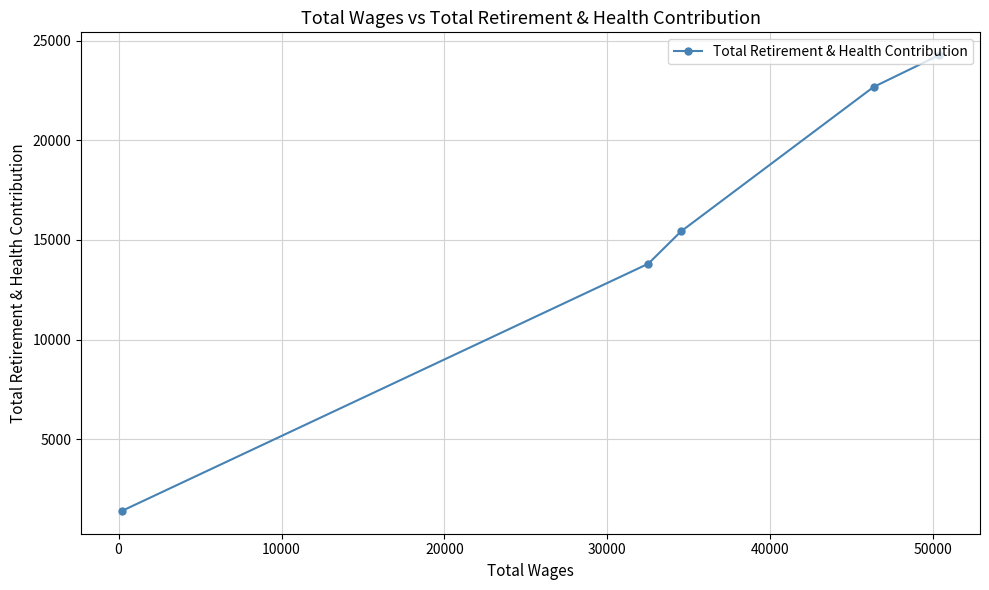

Reading right to left, what are all the values shown in this chart?

24284	22683	15427	13806	1390